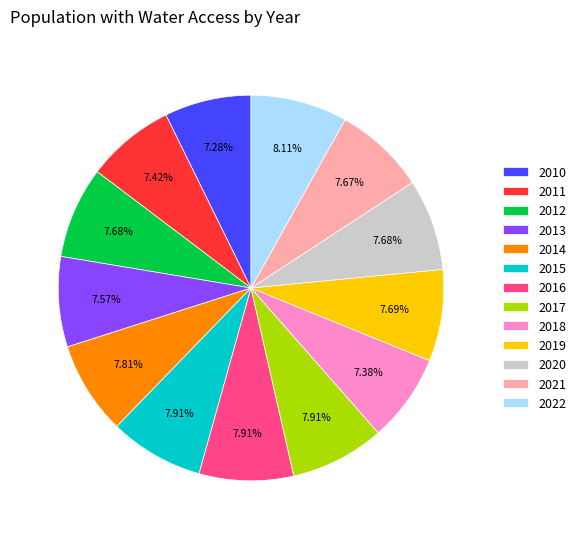

Does 2017 represent more than half of the total?

No